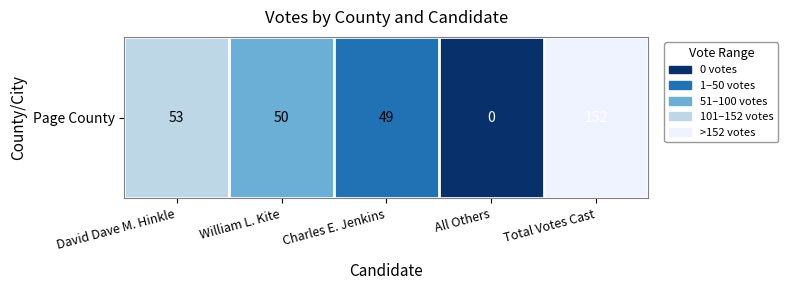

Between All Others and William L. Kite, which is larger?

William L. Kite